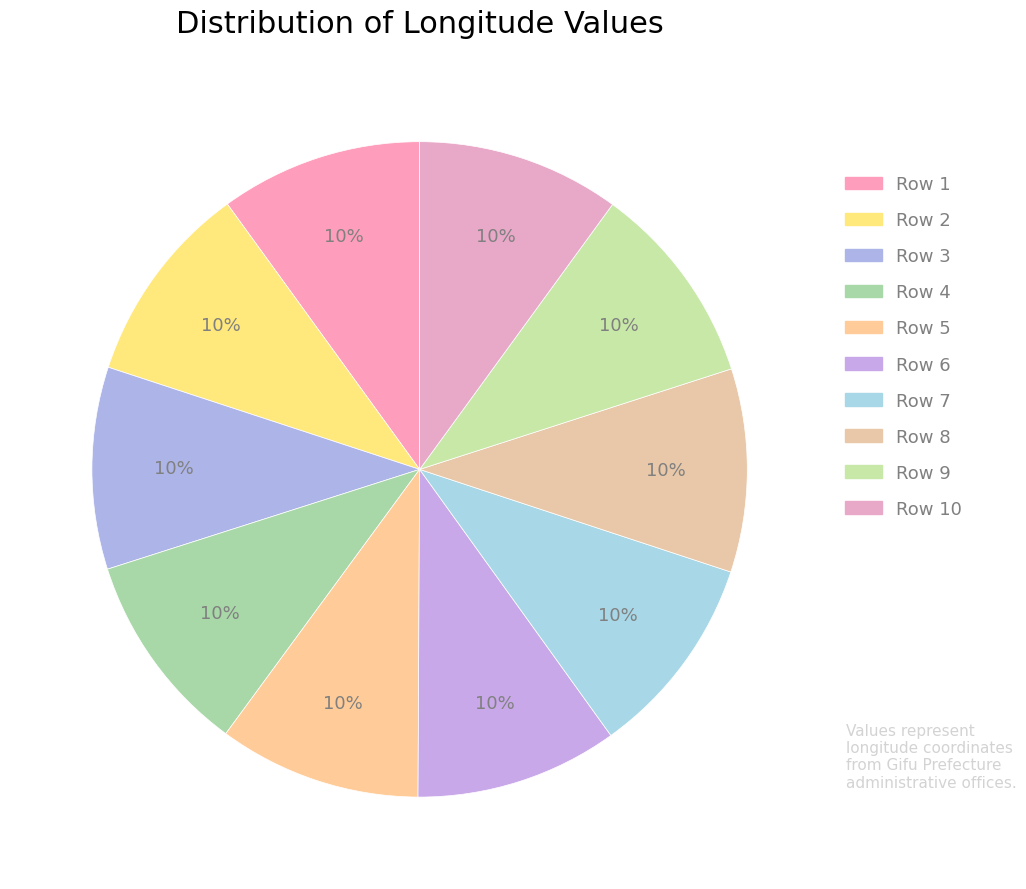

How many segments does this pie chart have?

10